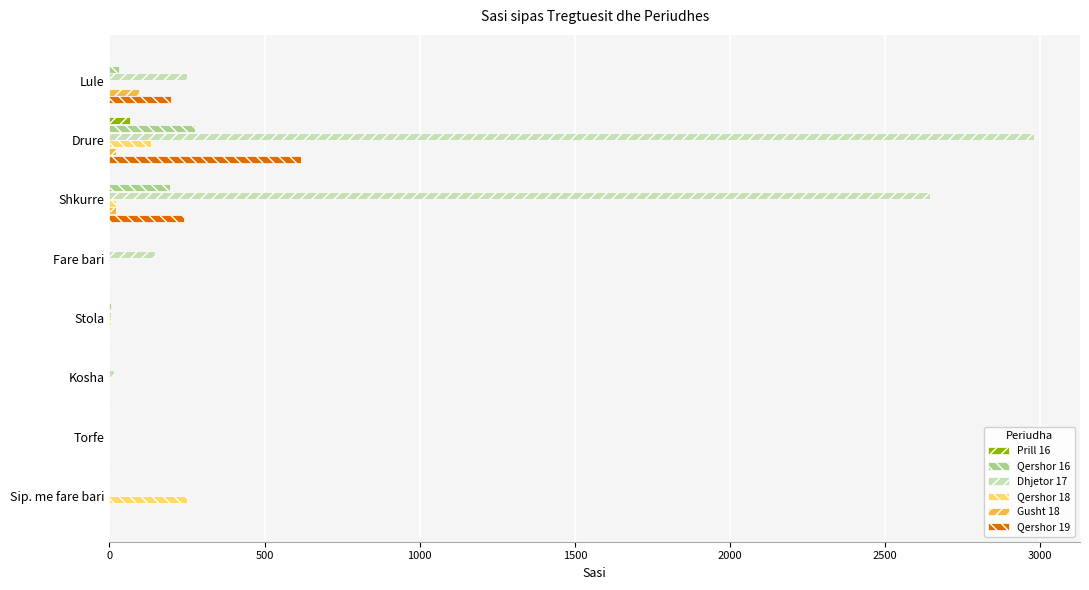

At which category does the chart reach its peak across all series?

Drure